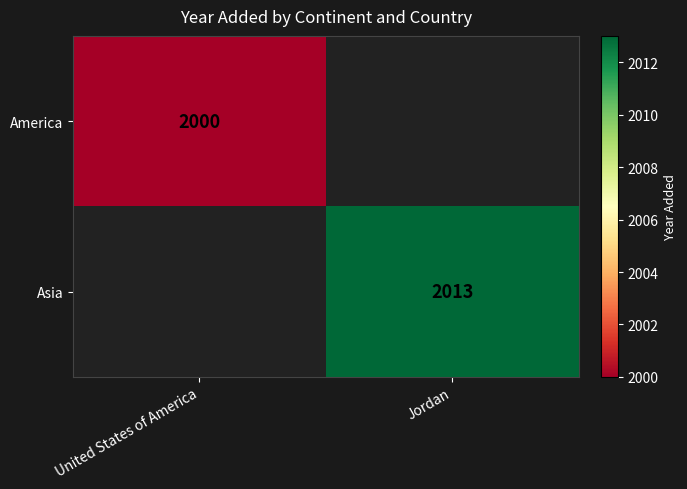

What is the smallest value displayed?

2000.0